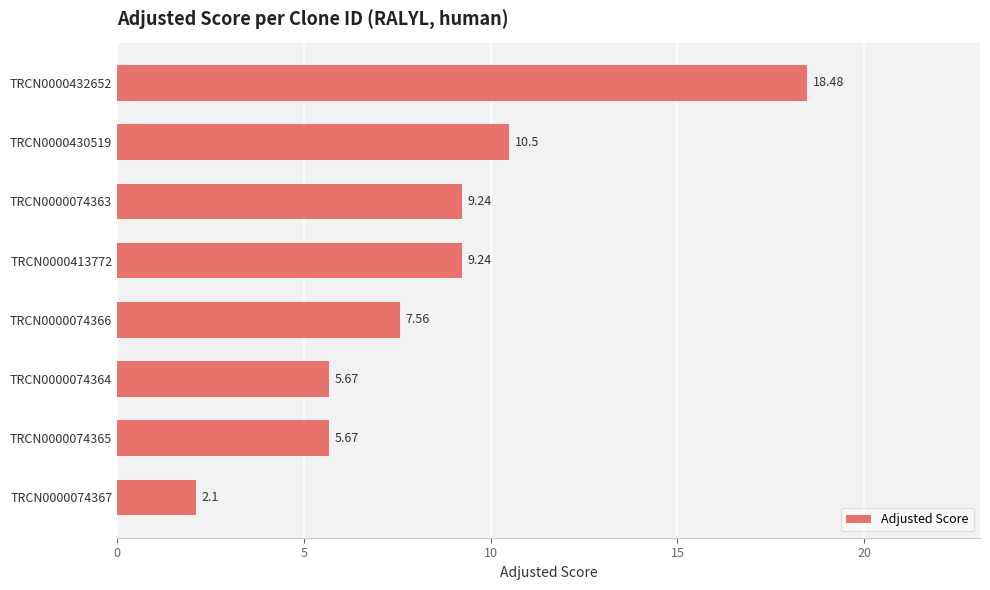

What is the difference between the maximum and minimum values?

16.4